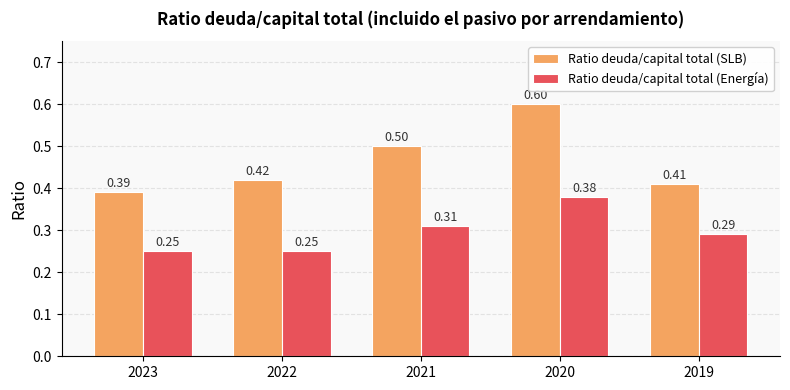

What is the sum of the Ratio deuda/capital total (SLB) values at 2021 and 2019?

0.9